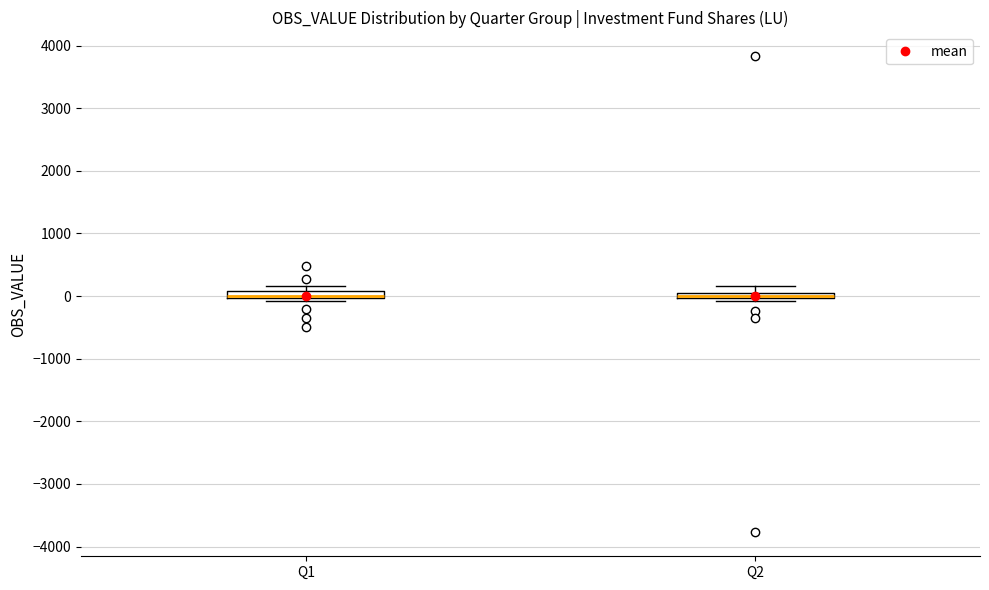

Where is the upper edge of the box for Q2 on the y-axis? The values are not printed on the chart, so give them approximately, as read against the axis.

100